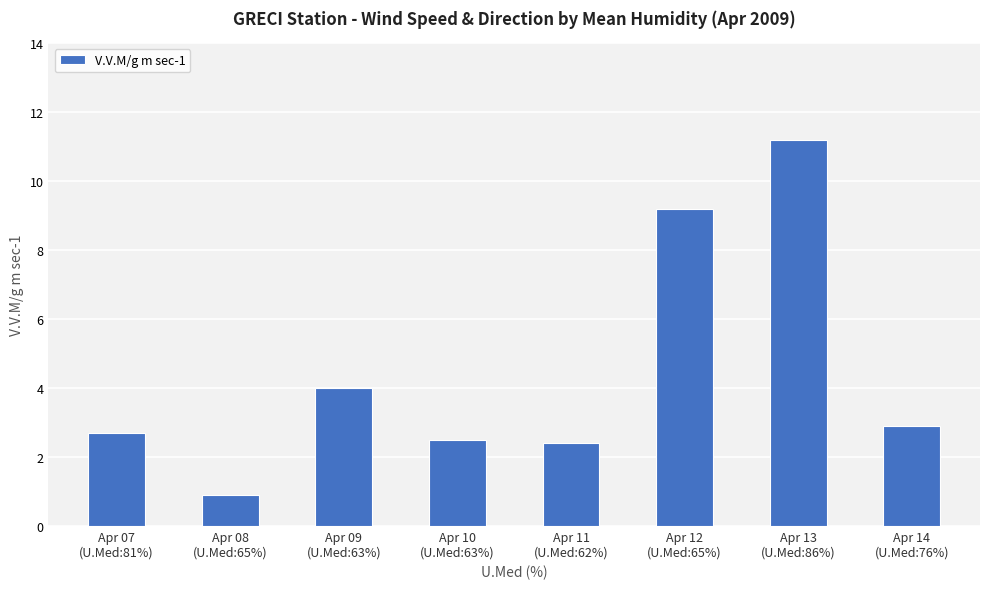

What is the value of the 2nd bar from the left?

0.9